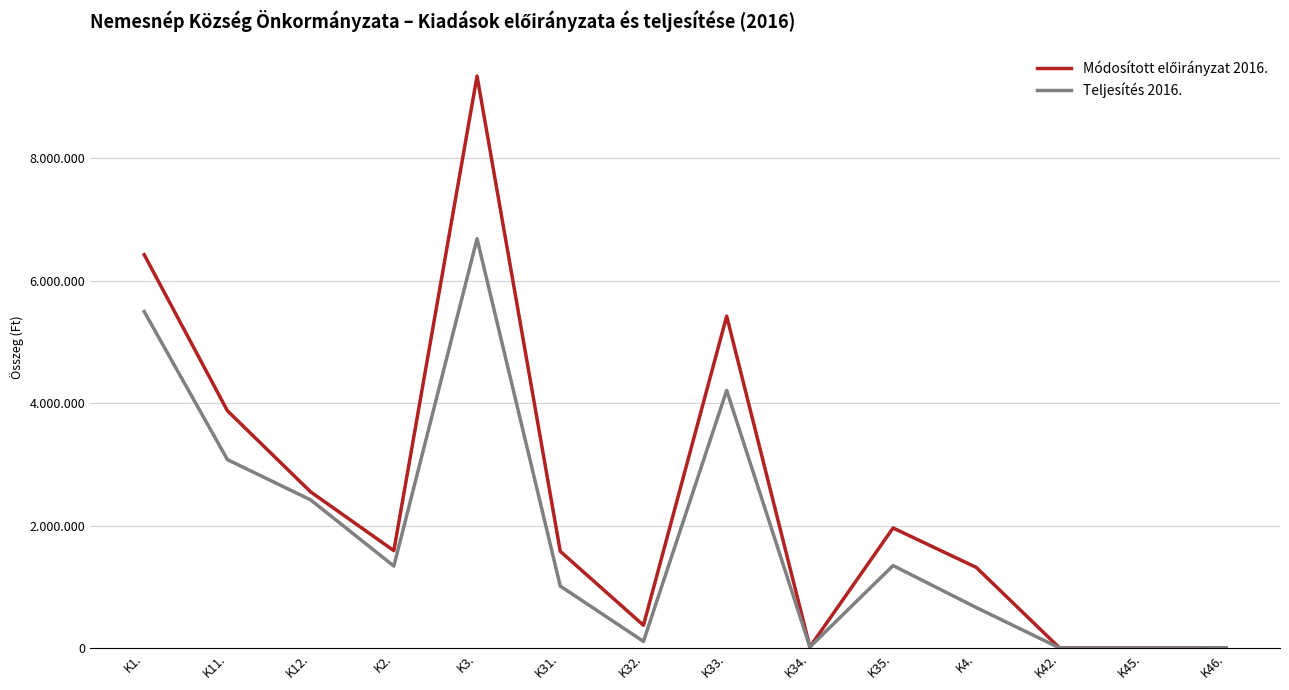

What position from the left is K42.?

12